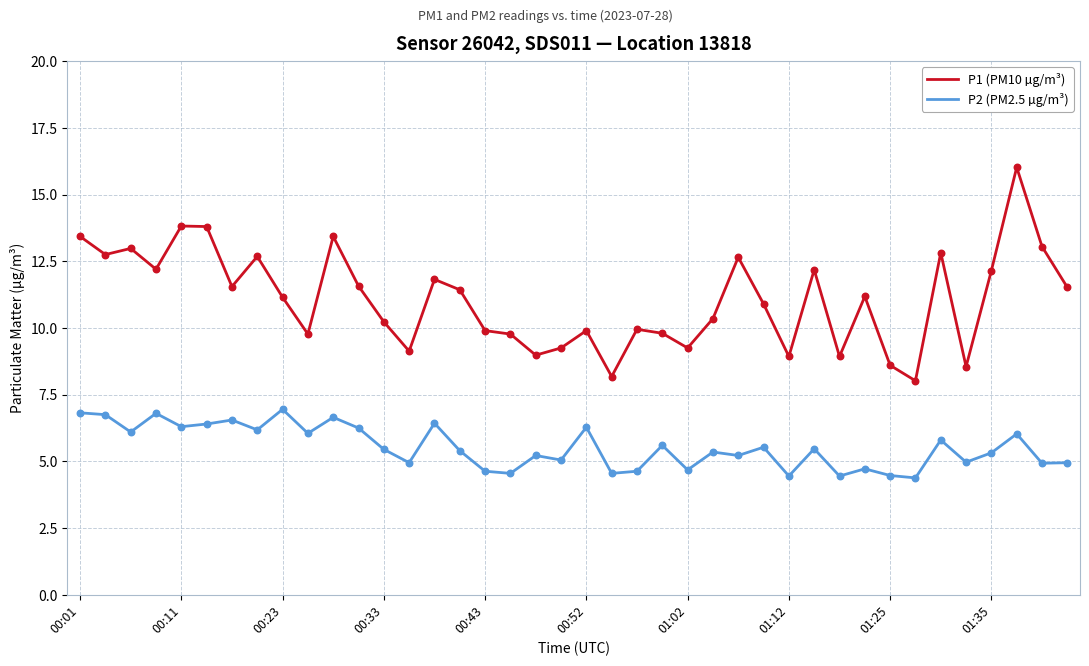

Which series has the largest total across all categories?

P1 (PM10 µg/m³)